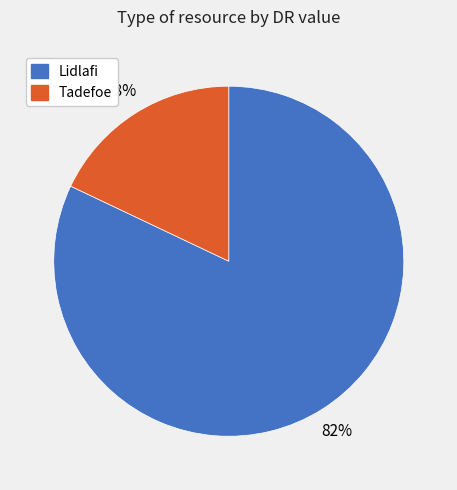

To the nearest percent, what is the difference between the Lidlafi and Tadefoe slice percentages?

64%